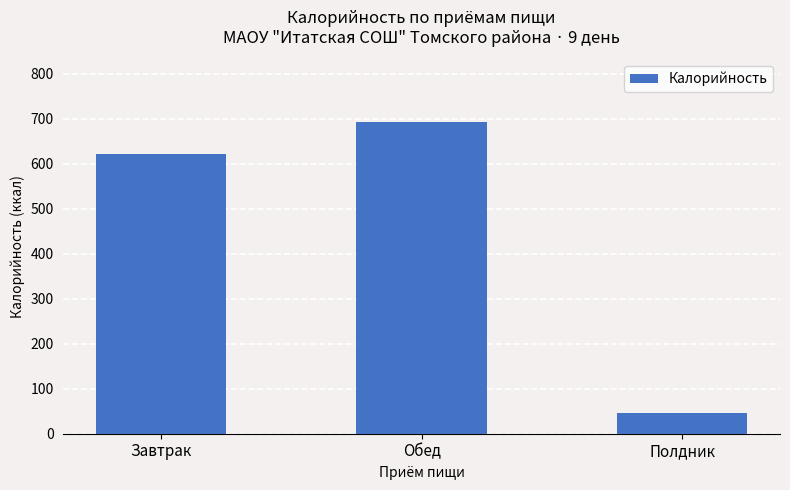

Reading left to right, extract all data points from this chart.

620.8	693.0	47.0